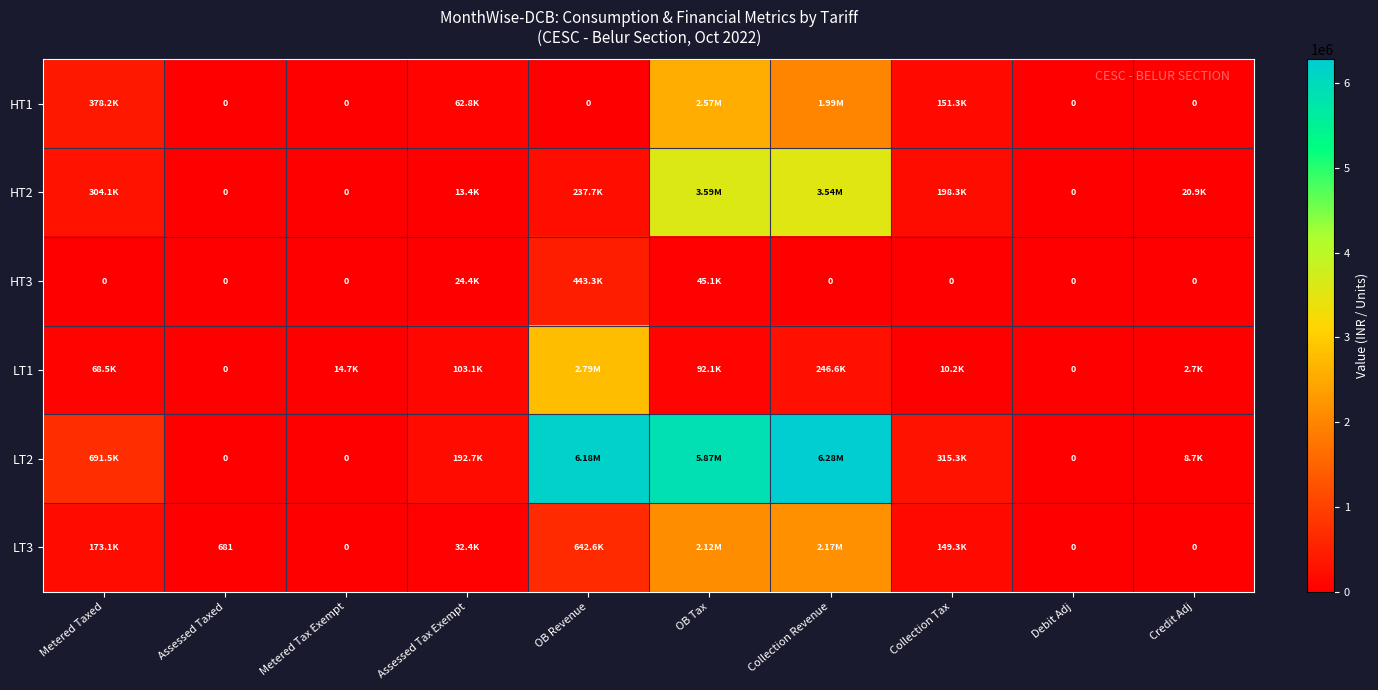

How many data points in LT2 are above 315307?

5